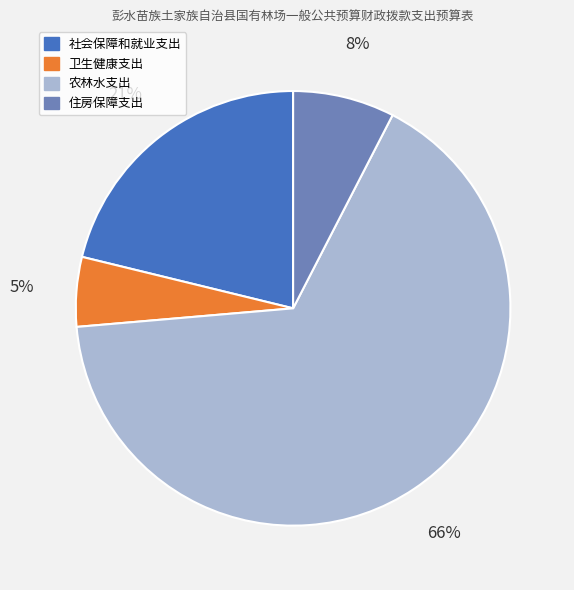

To the nearest percent, what is the difference between the 农林水支出 and 卫生健康支出 slice percentages?

61%